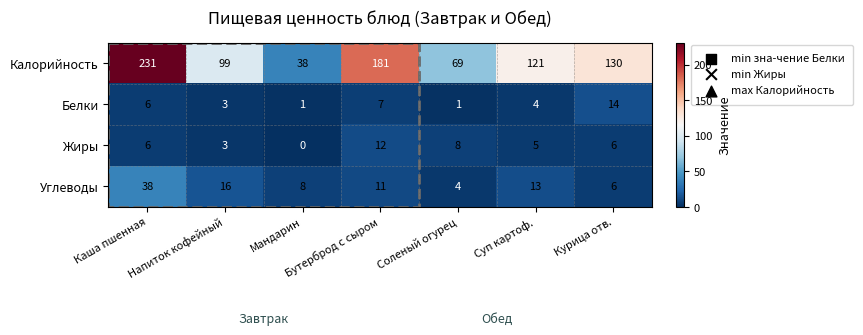

At which category is the sum across all series the highest?

Каша пшенная